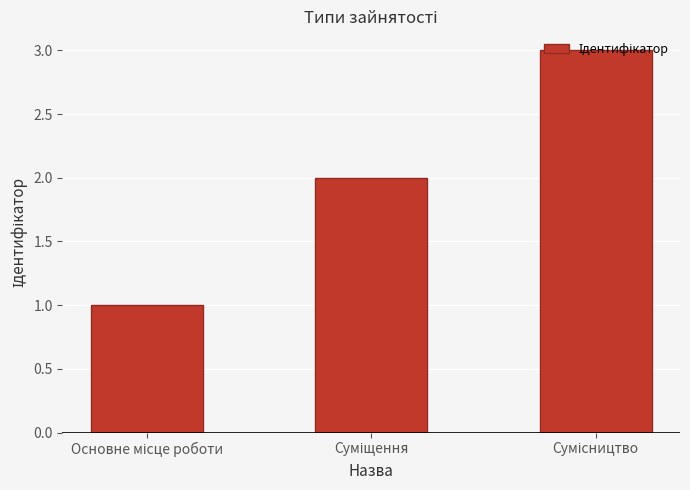

What is the sum of all values?

6